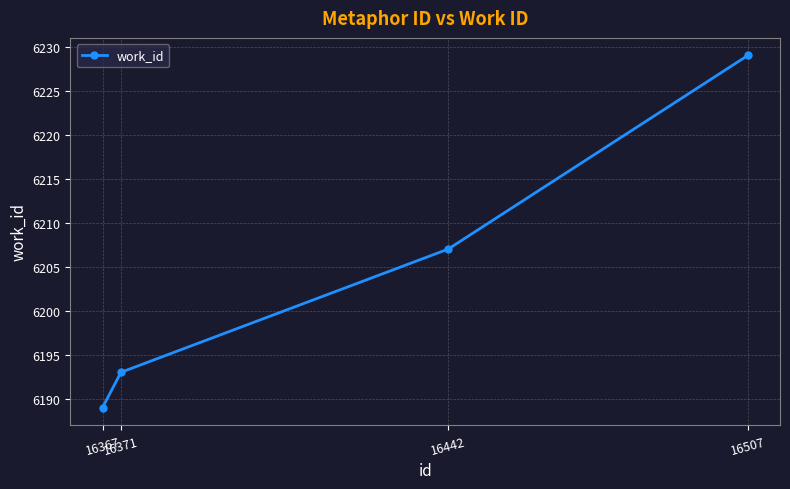

What is the value of the 4th point from the left?

6229